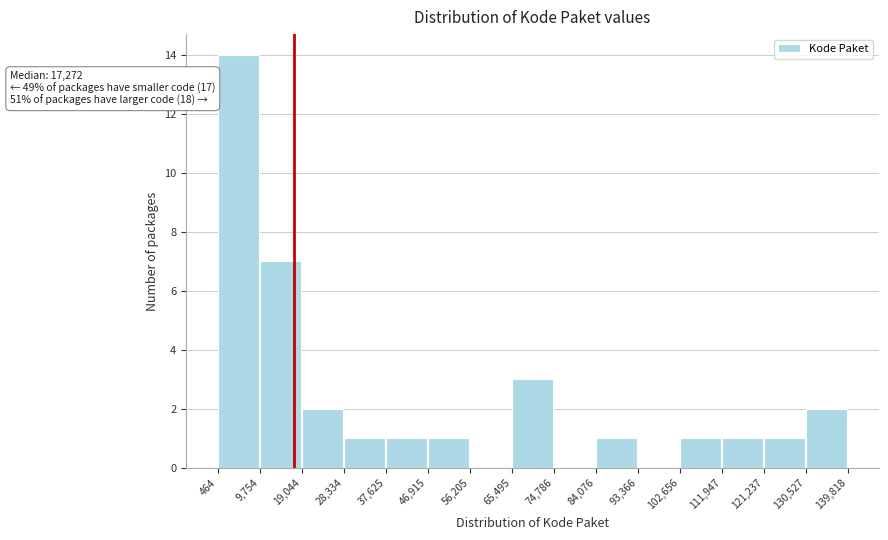

Over which range of the x-axis is the bar tallest?

464 to 9,754